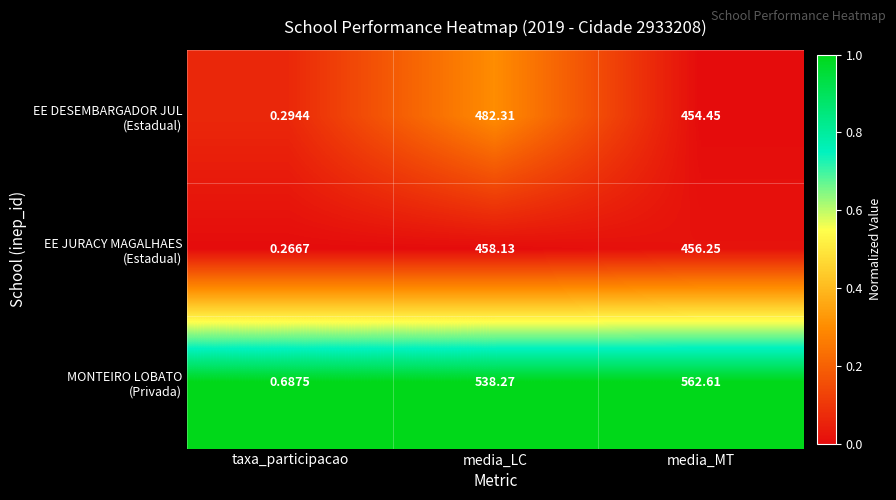

At which category is the sum across all series the highest?

media_LC